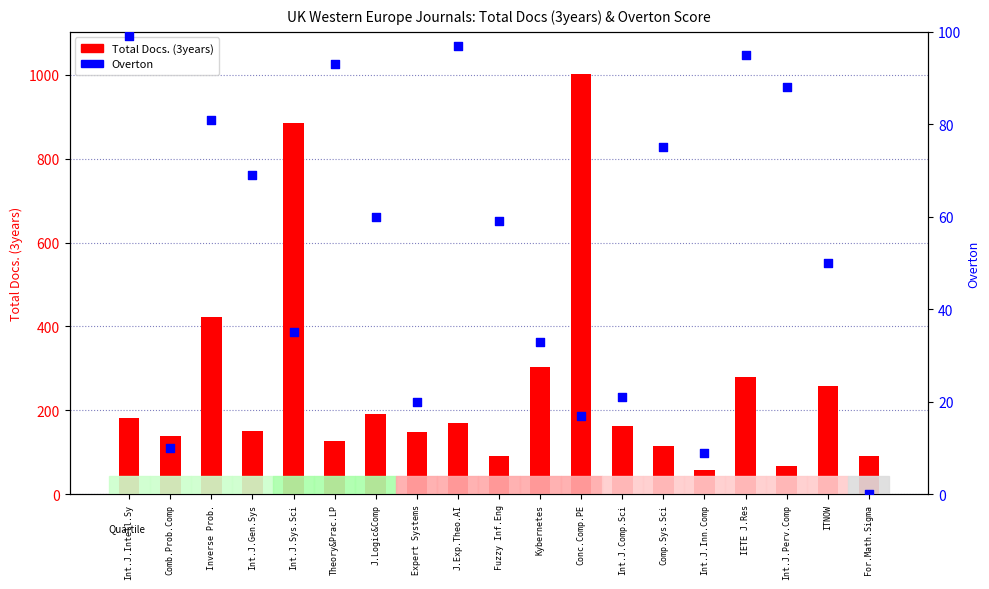

Which series contains the lowest Y value?

Overton